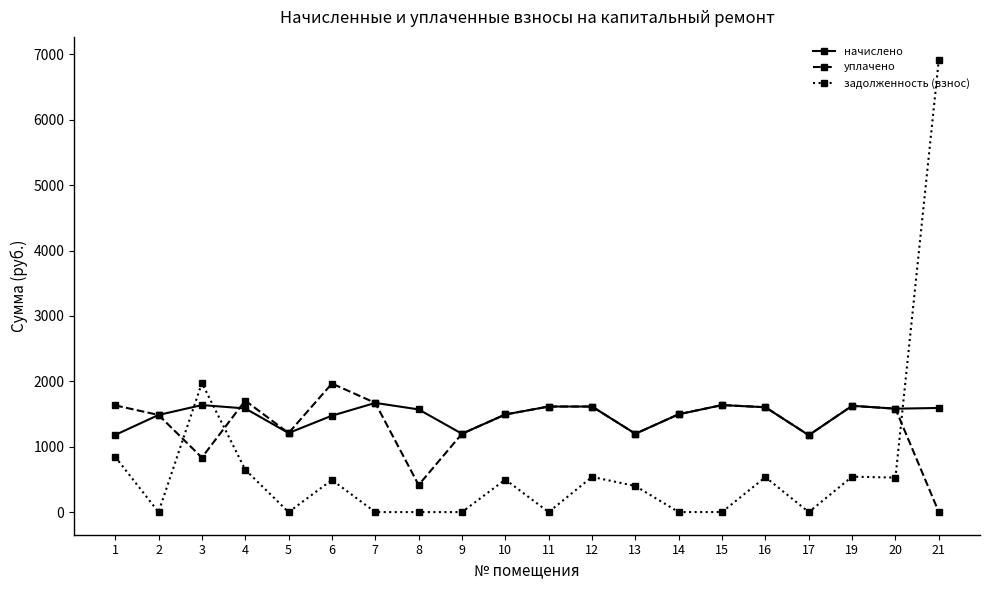

How many lines are shown in the chart?

3